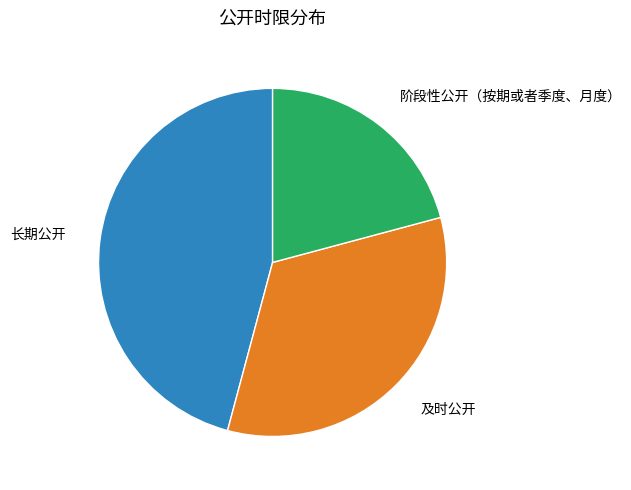

Is there any slice that represents more than half of the pie?

No